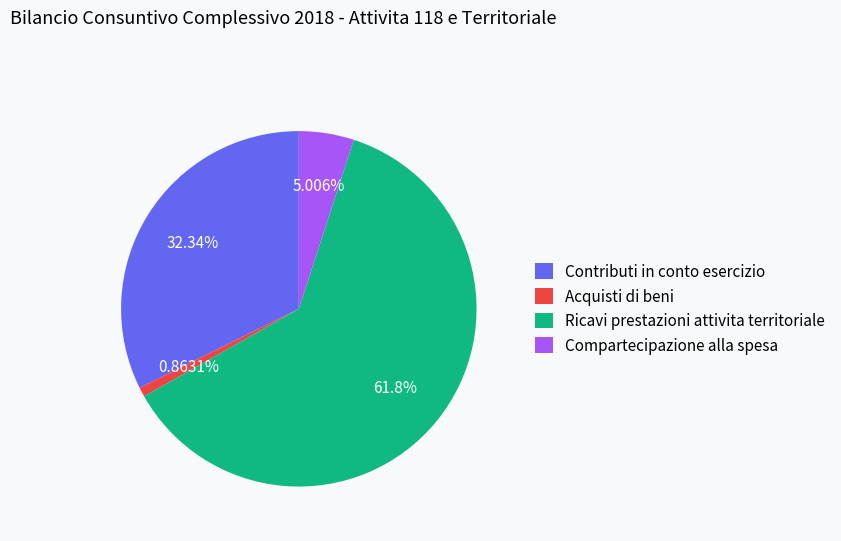

Does Ricavi prestazioni attivita territoriale account for over 50% of the chart?

Yes